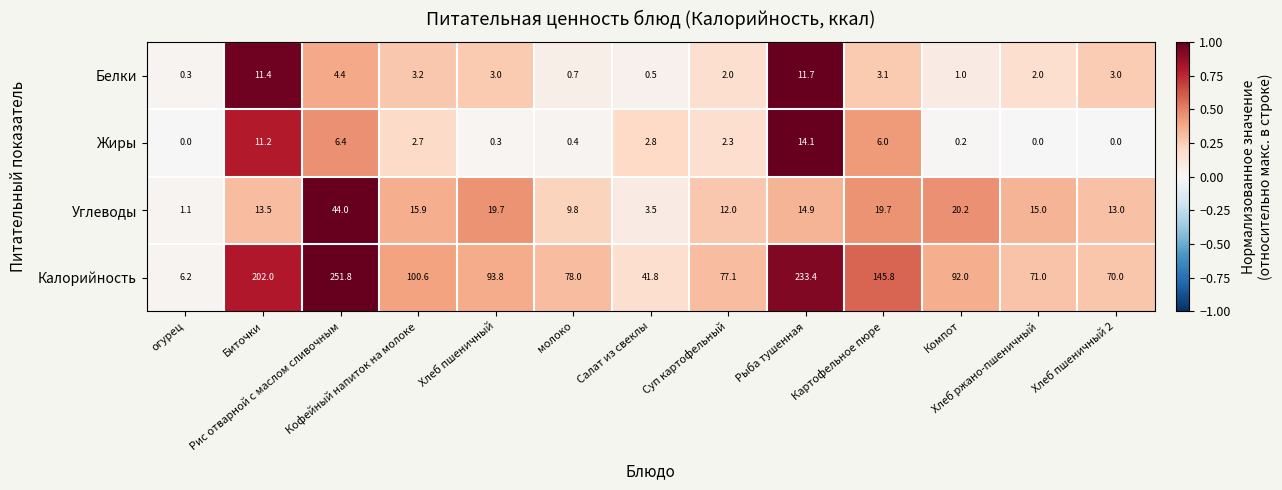

Rank the series by their maximum value, from lowest to highest.

Белки, Жиры, Углеводы, Калорийность